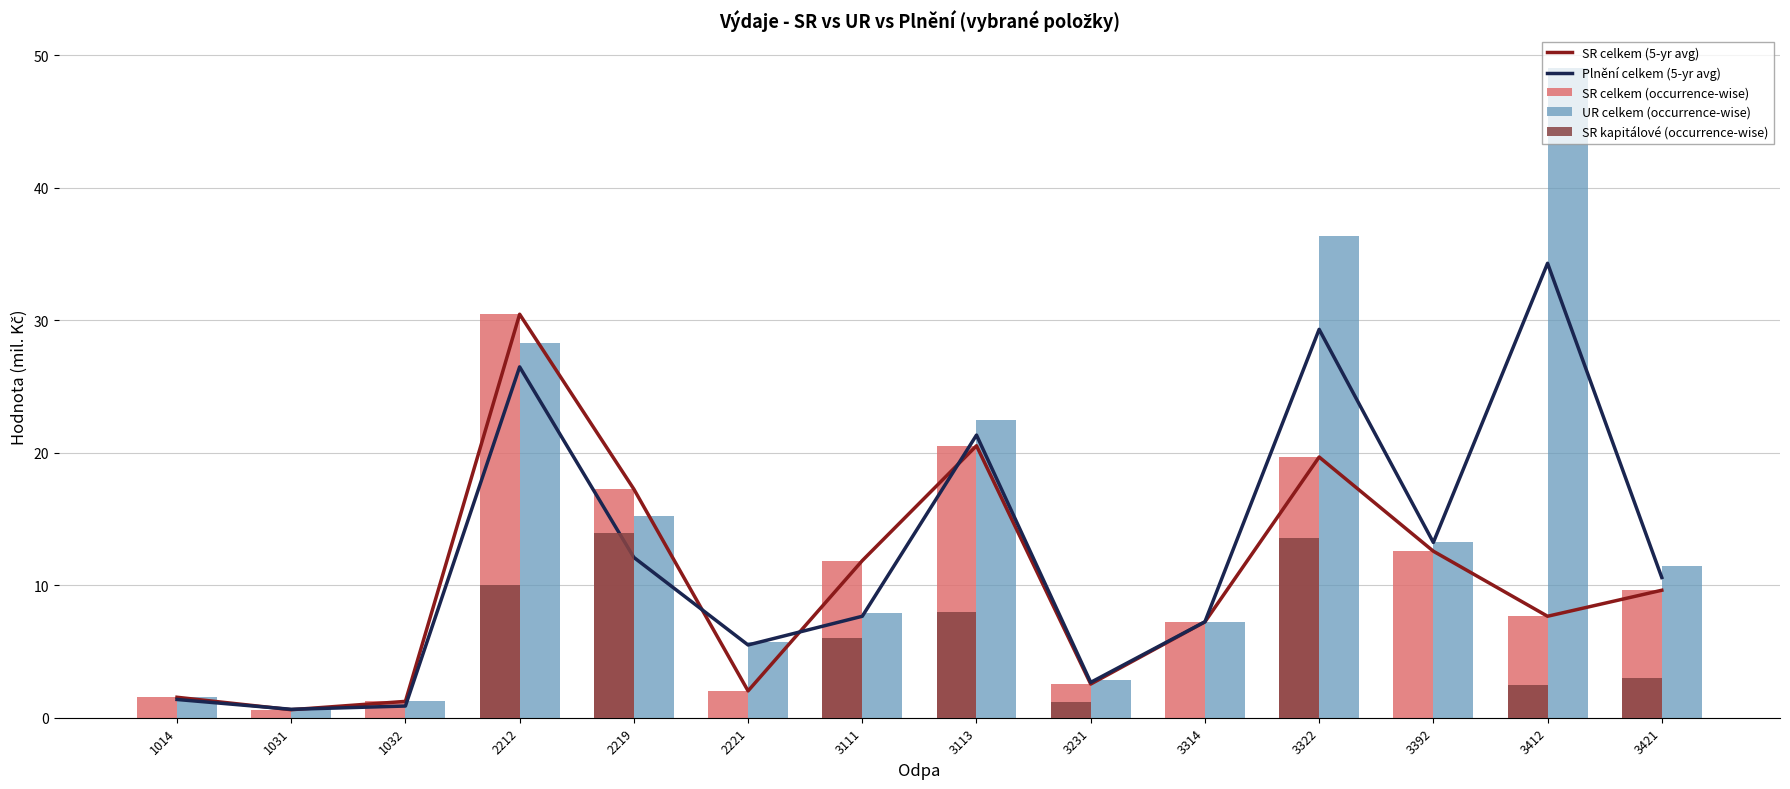

What is the maximum value shown in the chart?

49.1